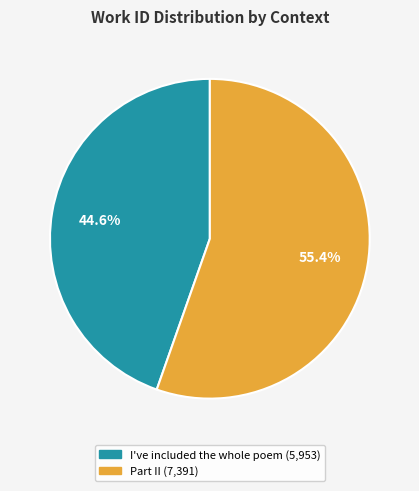

To the nearest percent, what percentage of the pie is Part II?

55%